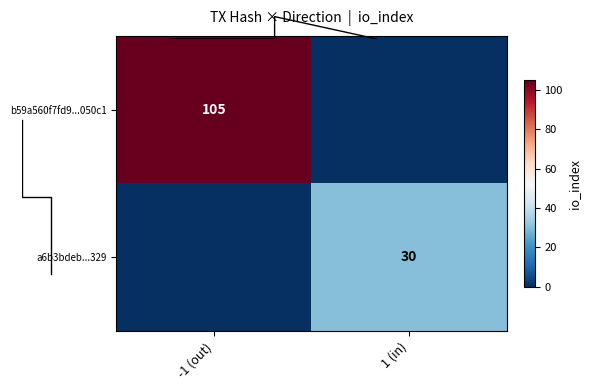

At -1 (out), list the series in order from largest to smallest.

b59a560f7fd9...050c1, a6b3bdeb...329